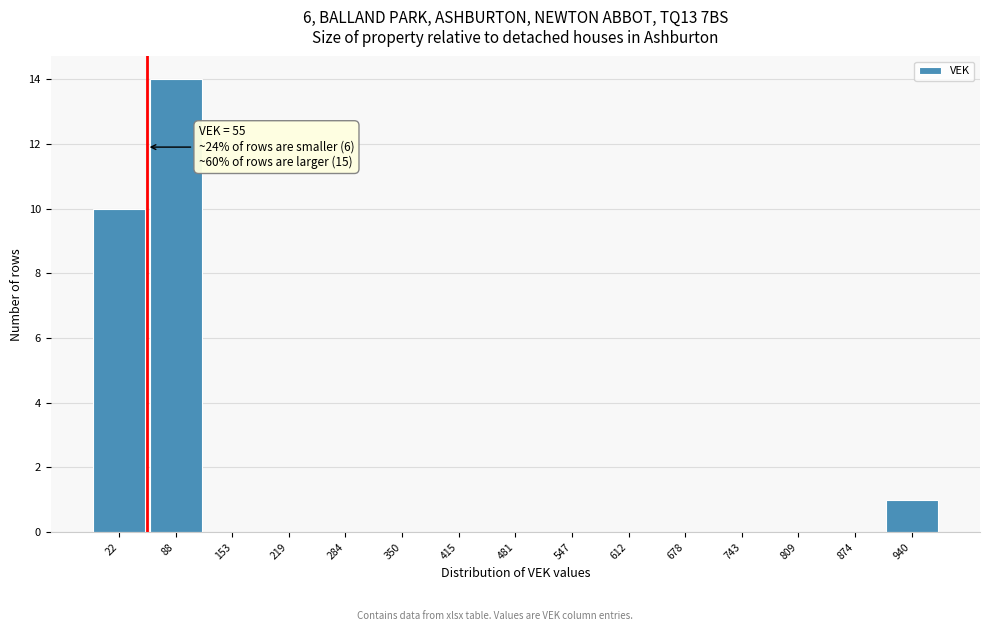

Over which range of the x-axis is the bar tallest?

60 to 120